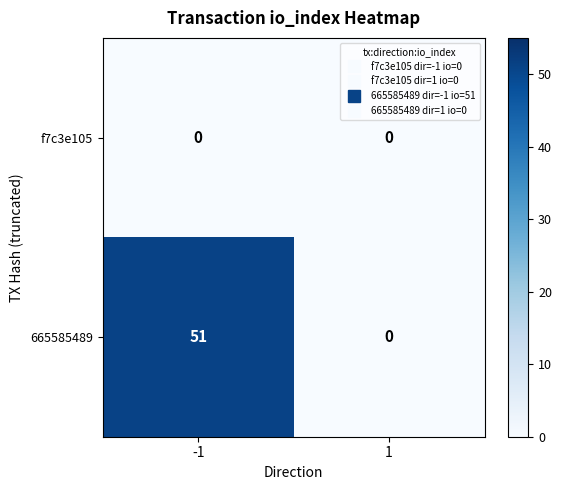

At -1, list the series in order from largest to smallest.

665585489, f7c3e105